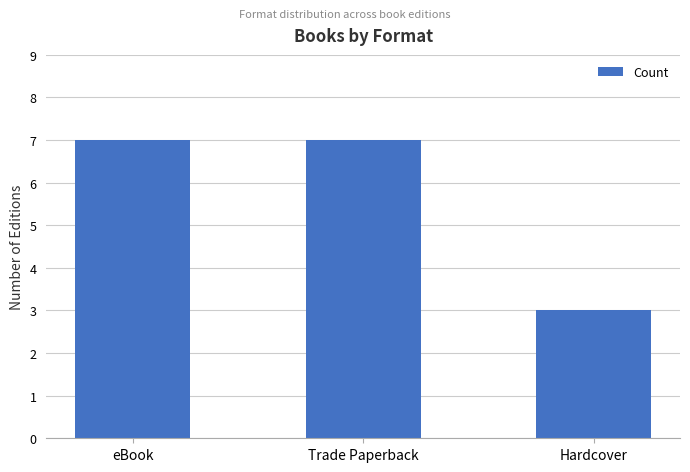

Is it true that the value at eBook is 4?

False